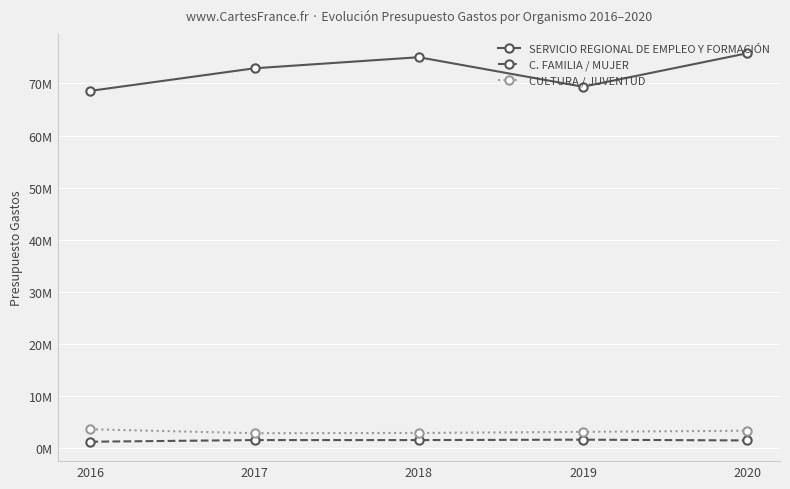

True or false: CULTURA / JUVENTUD and SERVICIO REGIONAL DE EMPLEO Y FORMACIÓN intersect in this chart.

False